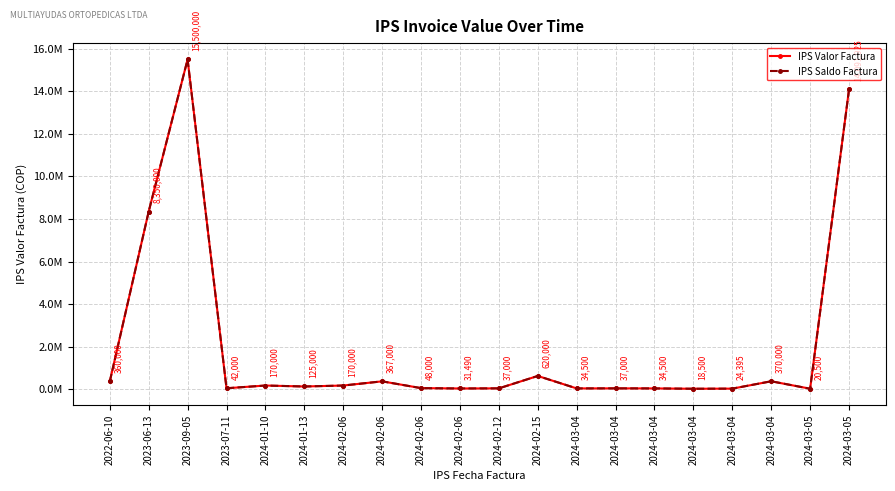

Where does the IPS Saldo Factura series first go above 125000?

2022-06-10